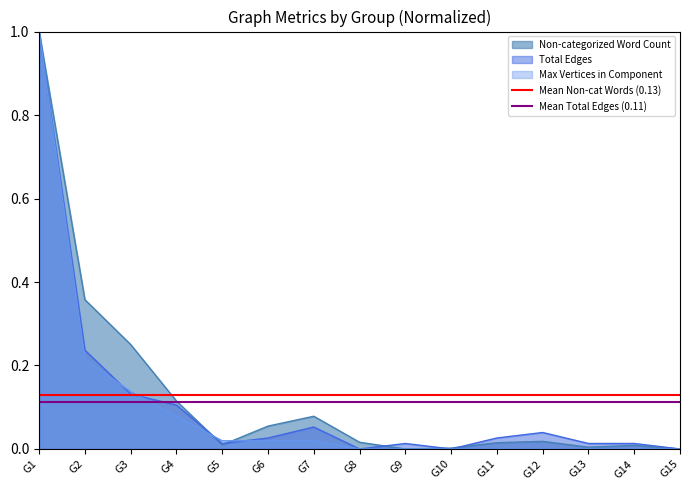

Is it true that Max Vertices in Component equals -0.6 at G14?

False